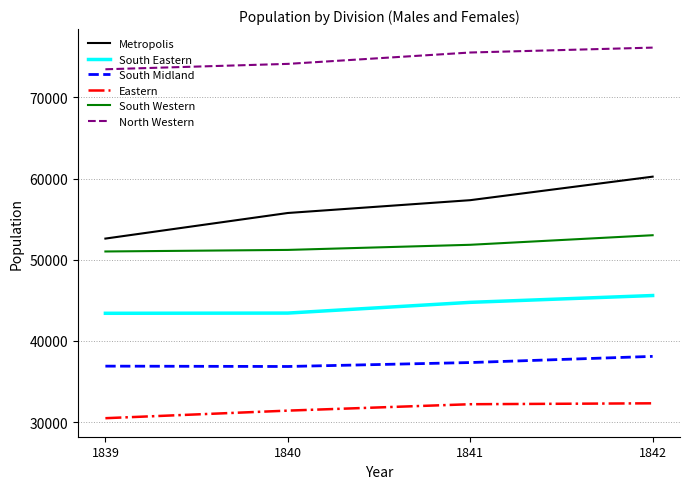

What is the difference between the highest and lowest values at 1841?

43342